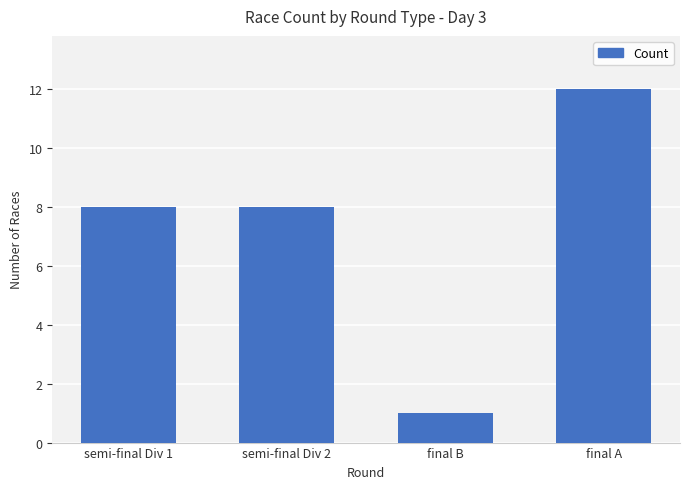

What is the sum of all values?

29